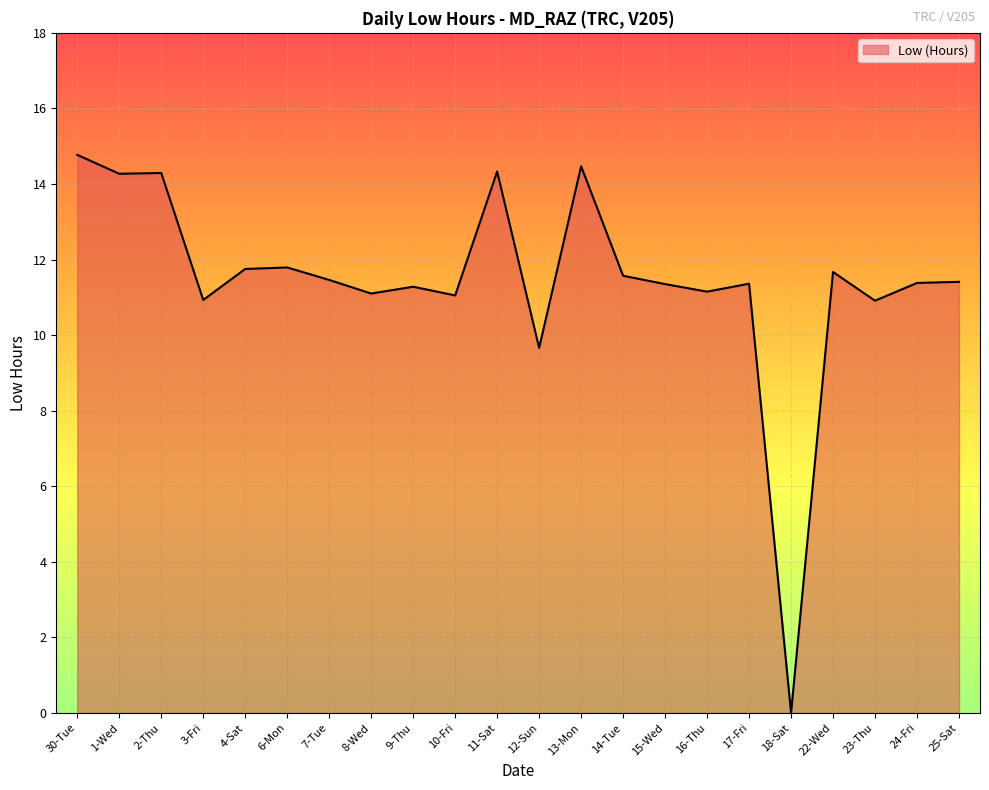

What is the change in value from 30-Tue to 6-Mon?

-3.0